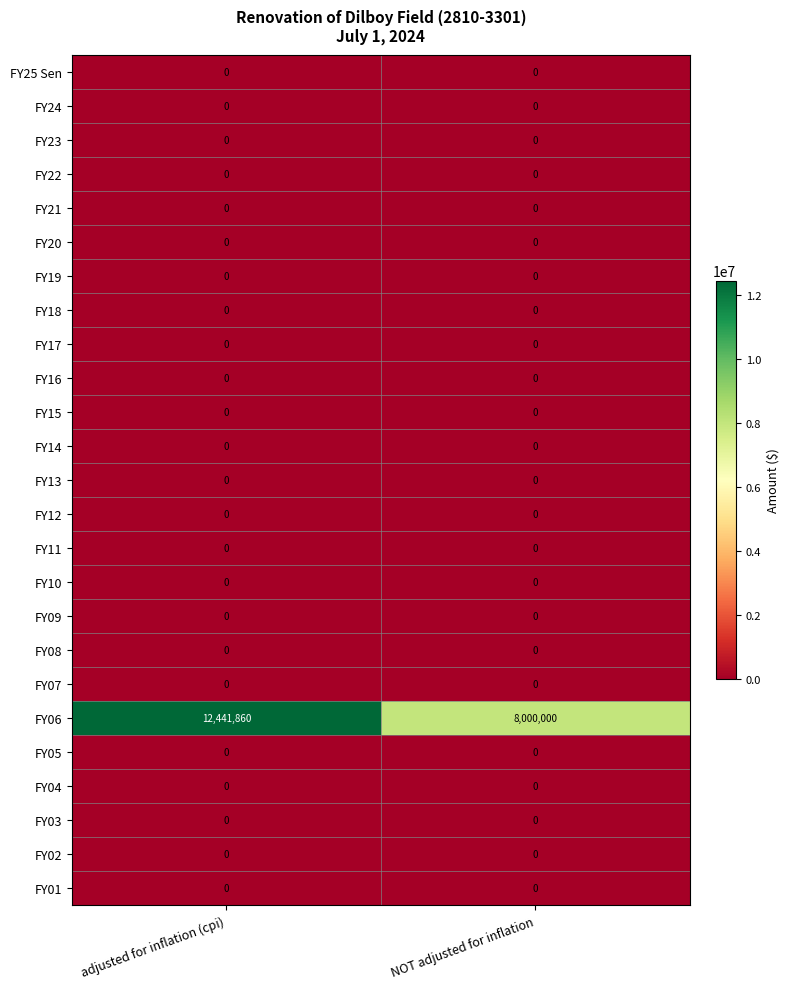

Which series has the largest total across all categories?

FY06